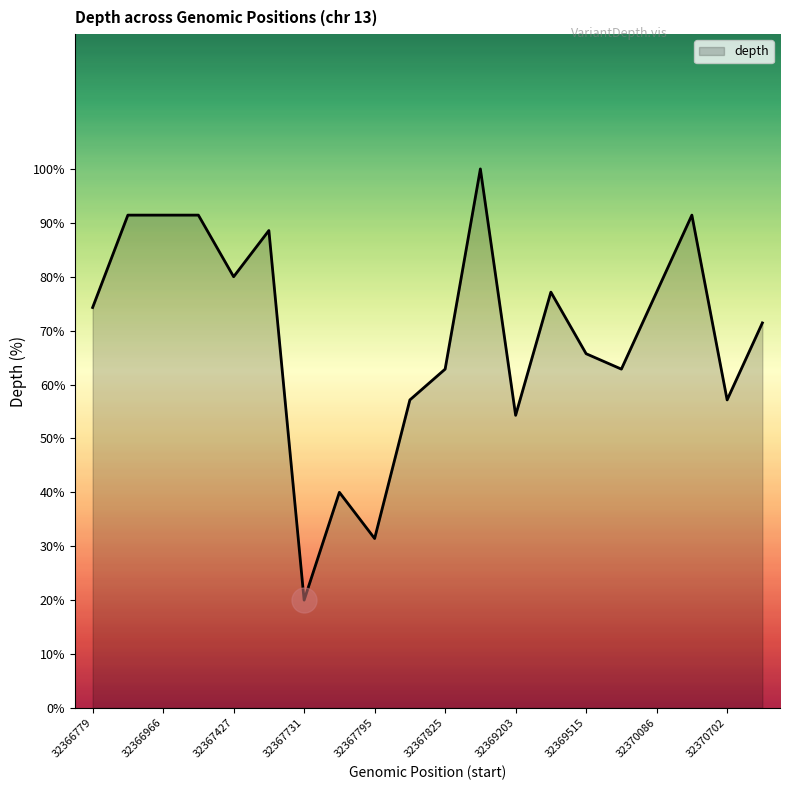

Does the chart have visible grid lines?

No